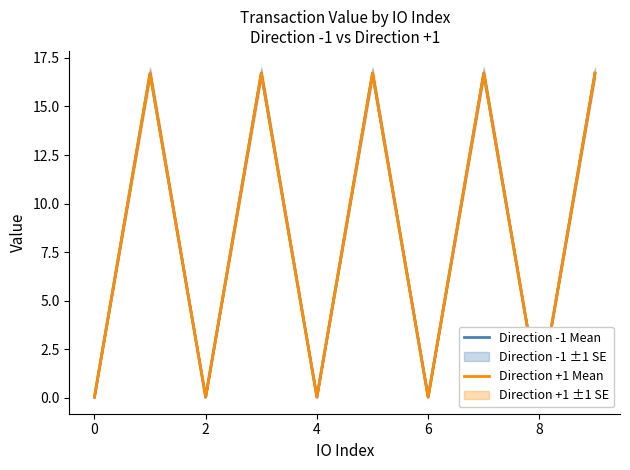

Reading left to right, extract all data points from this chart.

Direction -1 Mean: 0.0	16.7	0.0	16.7	0.0	16.7	0.0	16.7	0.0	16.7
Direction +1 Mean: 0.0	16.7	0.0	16.7	0.0	16.7	0.0	16.7	0.0	16.7